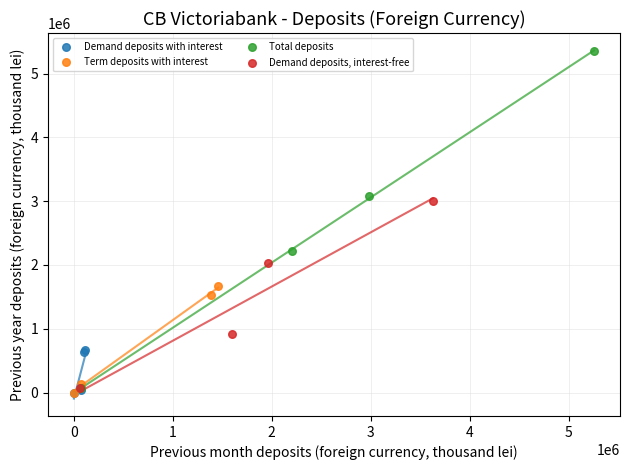

What are all the series names shown in the legend?

Demand deposits with interest, Term deposits with interest, Total deposits, Demand deposits, interest-free